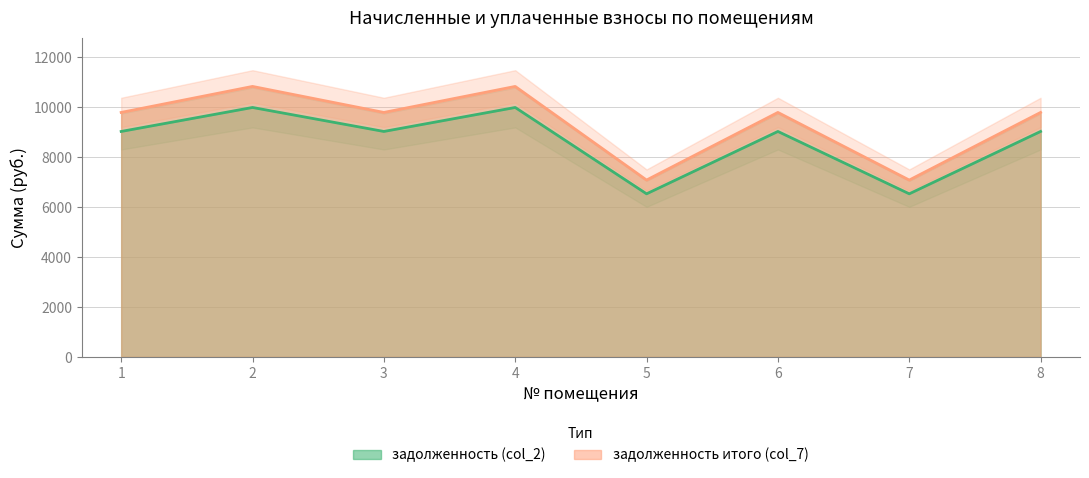

The value of задолженность итого (col_7) at 6 is 9785.4. True or false?

True